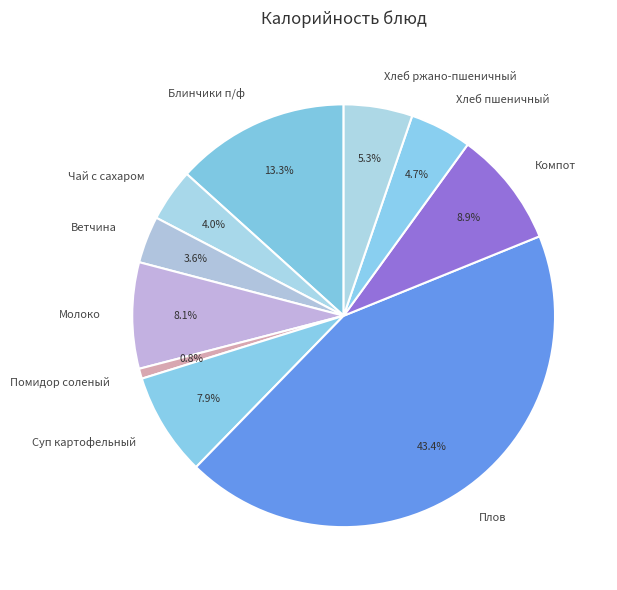

Count the number of slices in the pie.

10